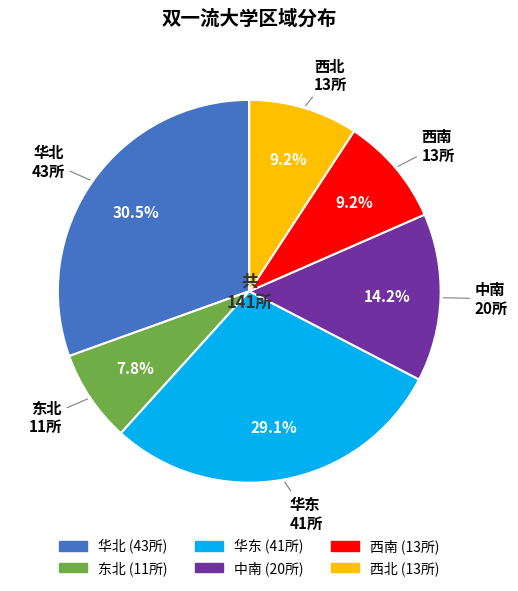

What percentage is NOT represented by 西南?

90.8%